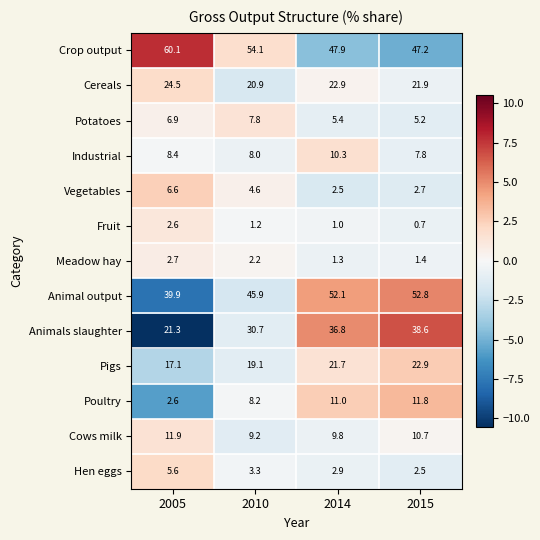

Count the number of categories in the chart.

4